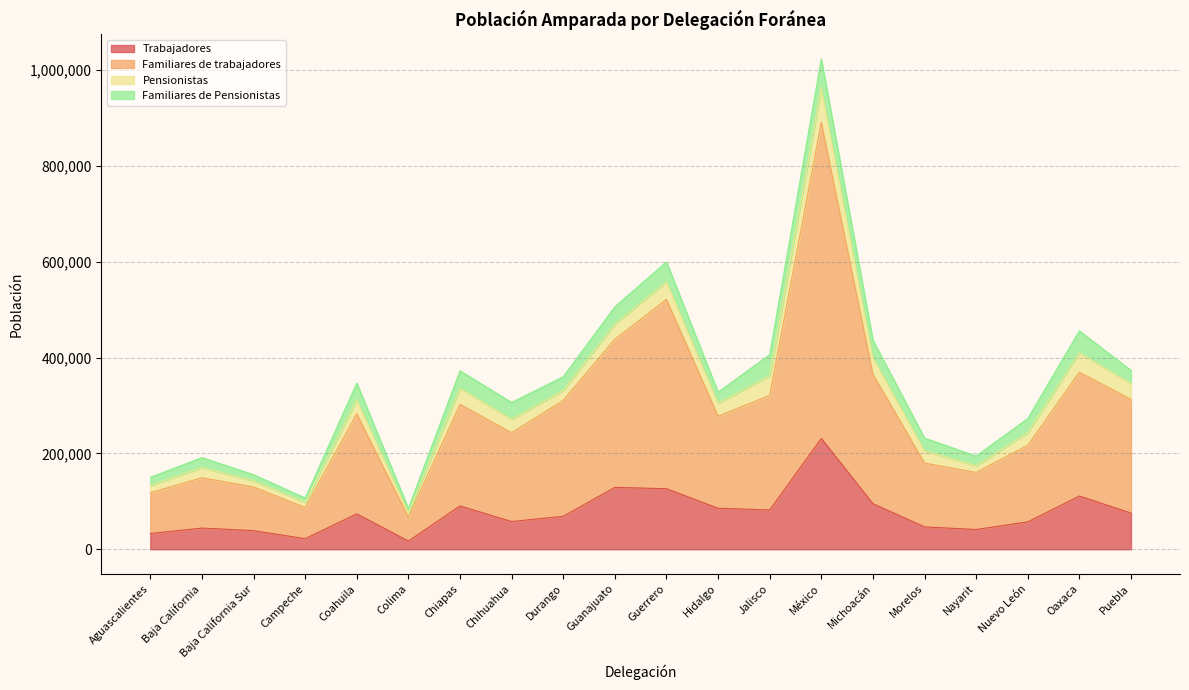

What is the label of the 7th point from the right?

México